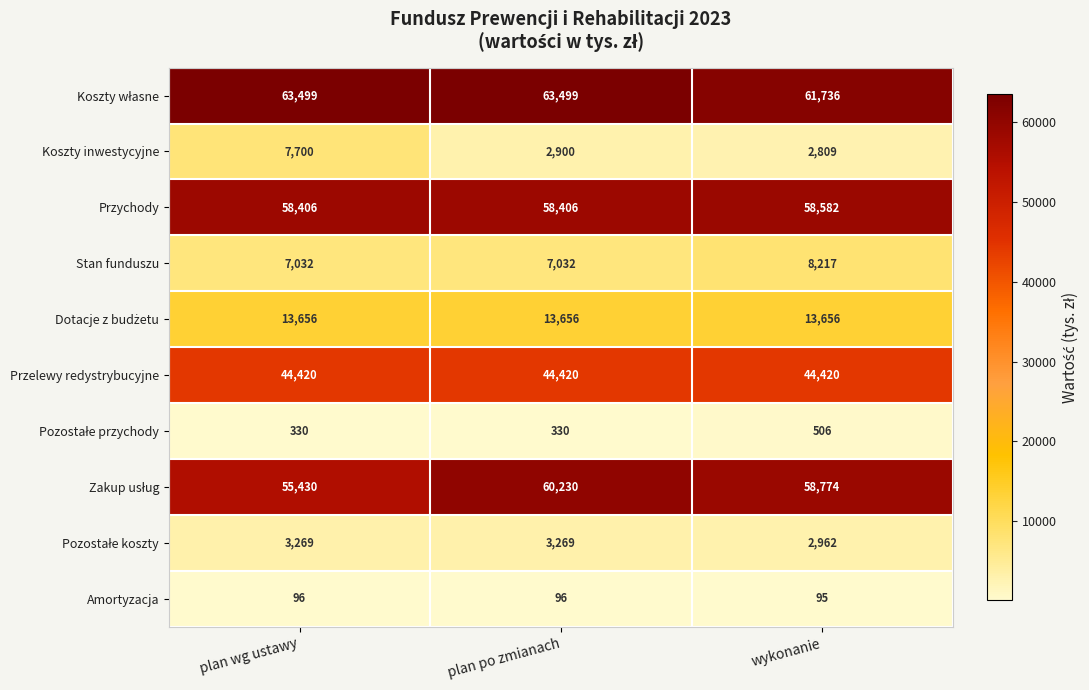

Which series changed the most between plan wg ustawy and wykonanie?

Koszty inwestycyjne